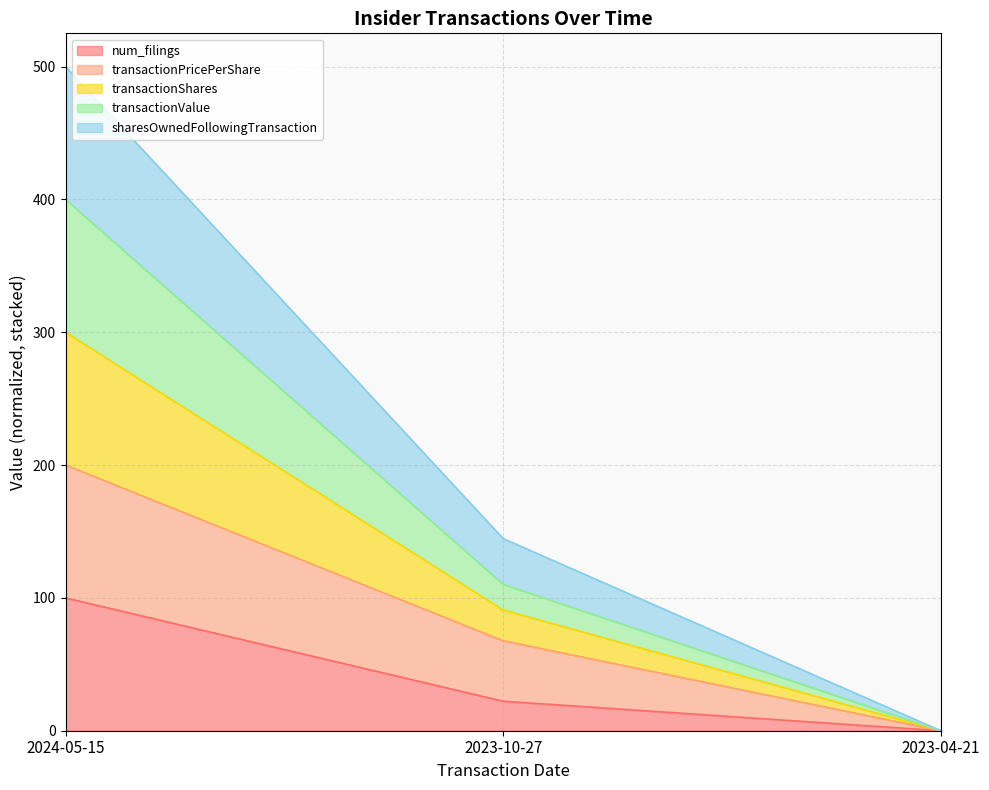

Which category has the lowest value in the num_filings series?

2023-04-21